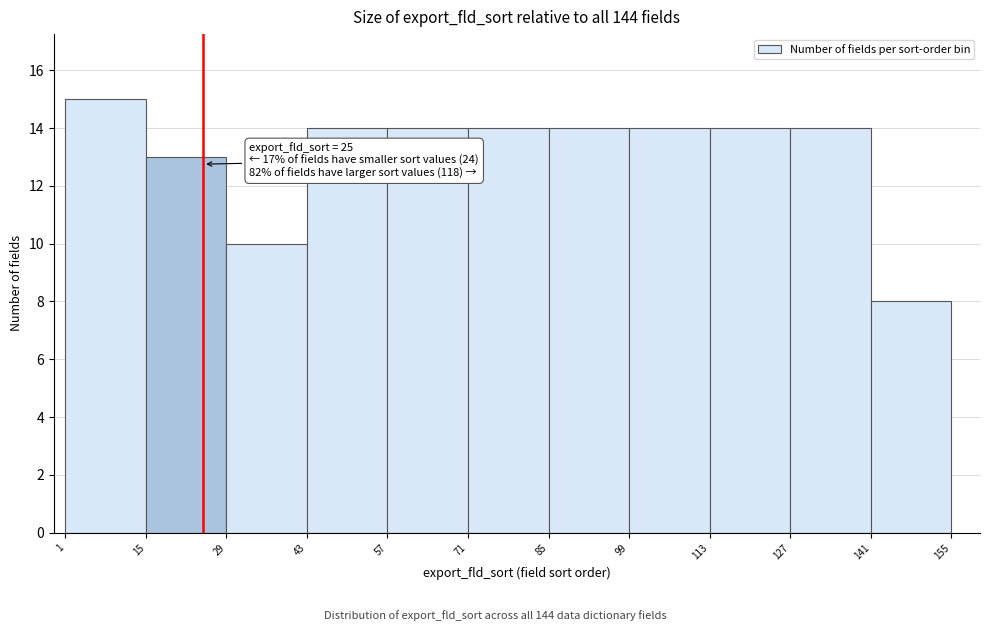

Over which range of the x-axis is the bar tallest?

1 to 15